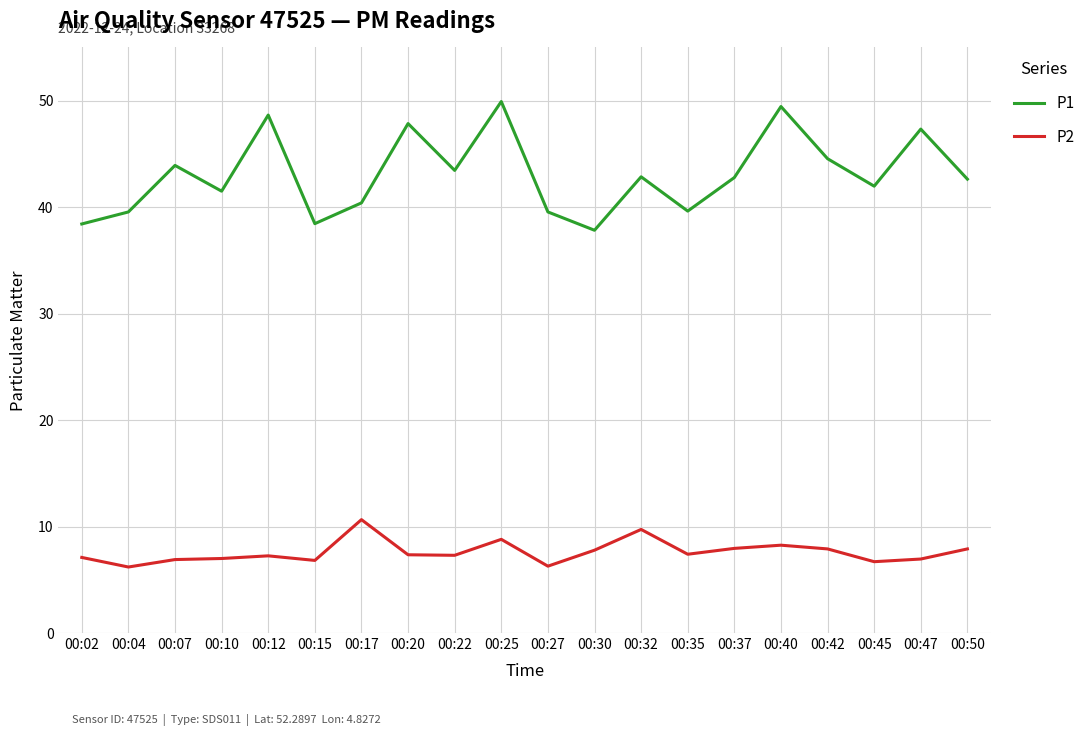

What is the spread (max minus min) of values at 00:02?

31.3